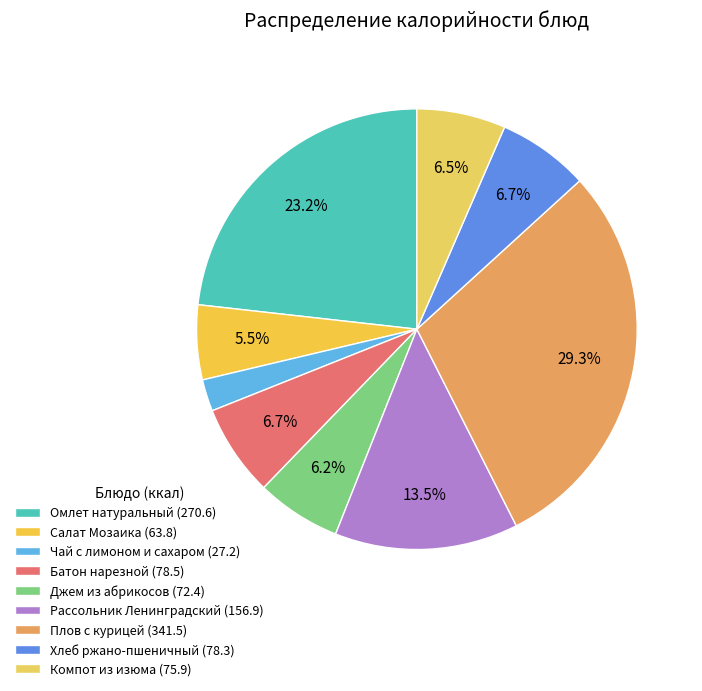

How many segments does this pie chart have?

9